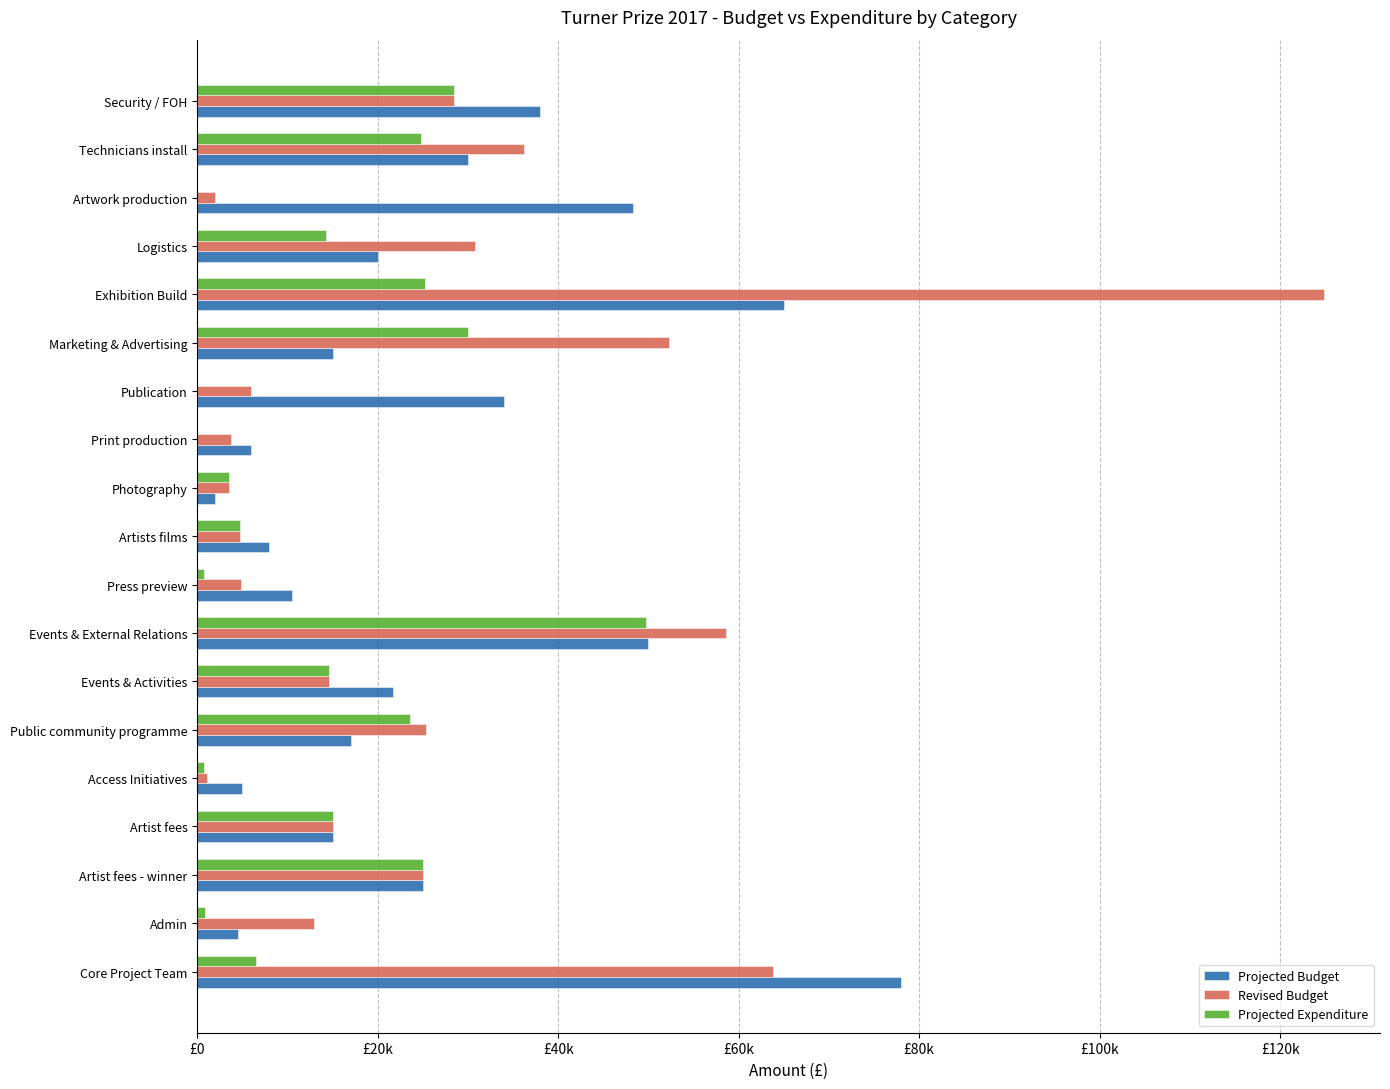

At which category is the sum across all series the highest?

Exhibition Build